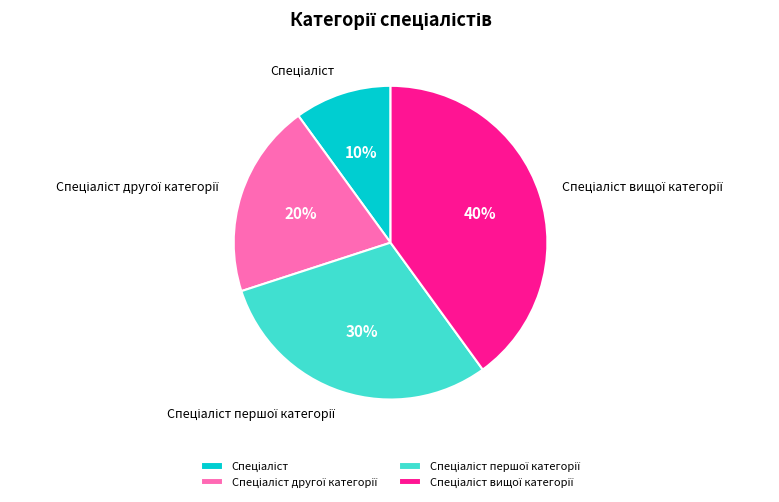

How many slices are in this pie chart?

4